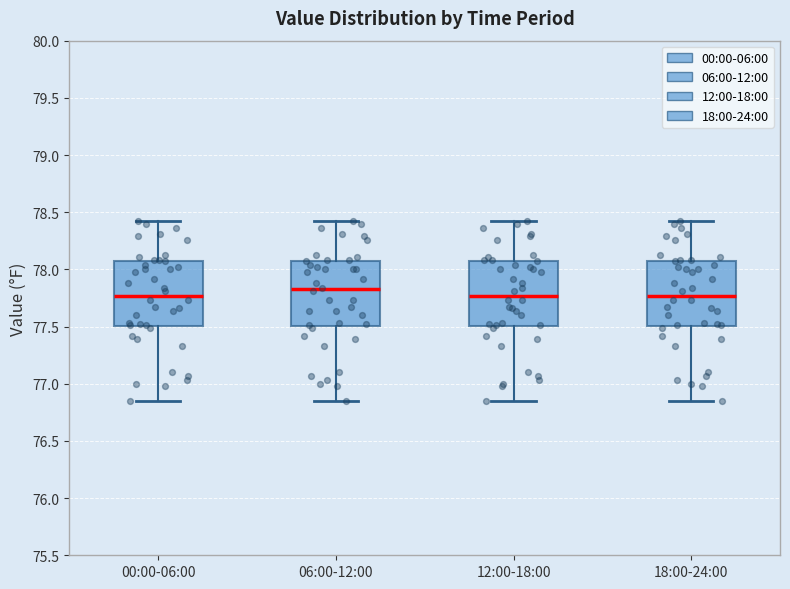

Reading left to right, transcribe this box plot: for each box, give where its median line is, the range the box spans, and where its two whiskers end, as read against the y-axis. The values are not printed on the chart, so give them approximately, as read against the axis.

00:00-06:00: median 77.75, box 77.50 to 78.05, whiskers 76.85 to 78.40
06:00-12:00: median 77.85, box 77.50 to 78.05, whiskers 76.85 to 78.40
12:00-18:00: median 77.75, box 77.50 to 78.05, whiskers 76.85 to 78.40
18:00-24:00: median 77.75, box 77.50 to 78.05, whiskers 76.85 to 78.40